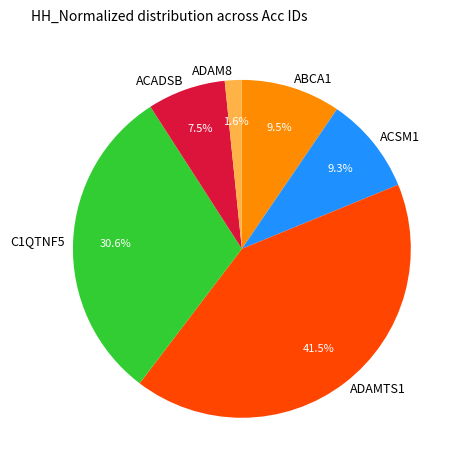

Which category has the biggest portion of the pie?

ADAMTS1